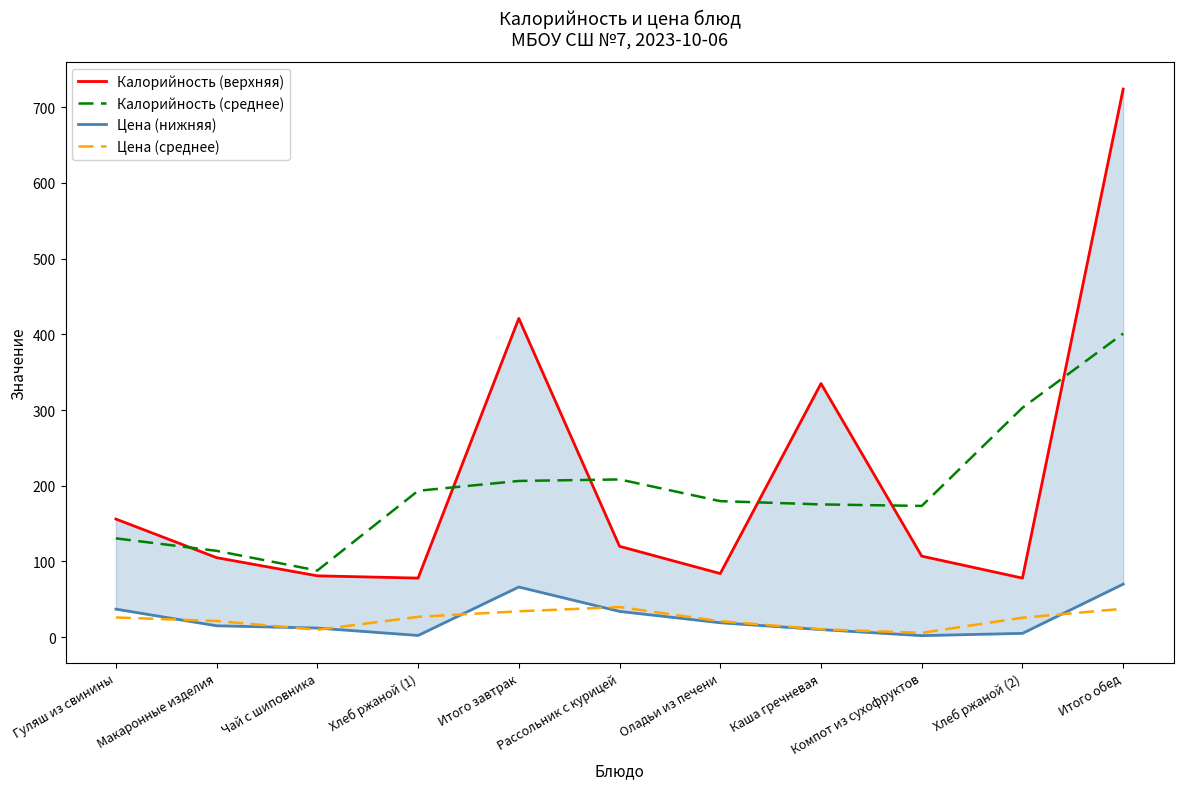

True or false: Калорийность (верхняя) and Цена (нижняя) cross at least once.

False